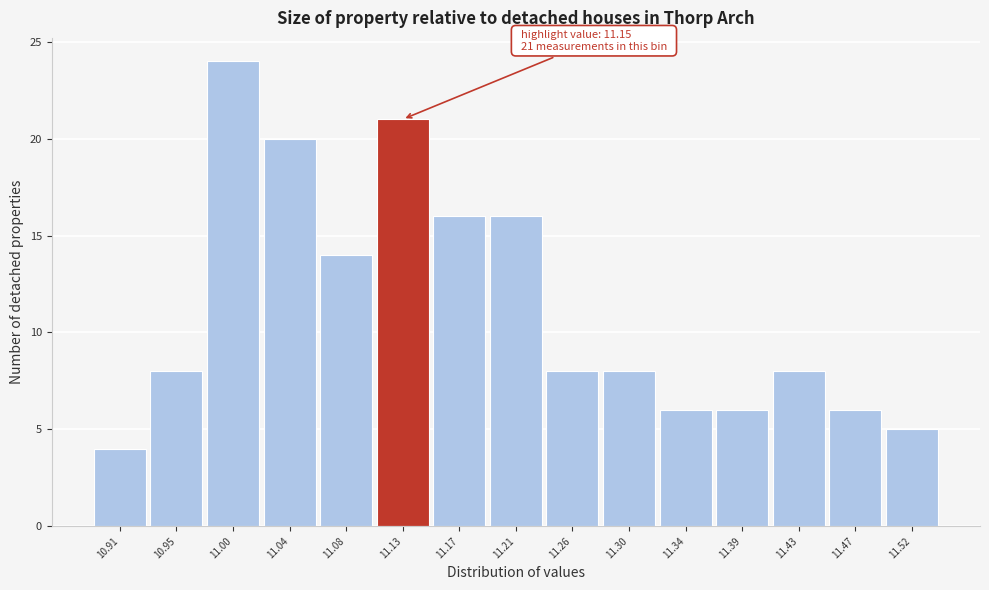

Reading left to right, transcribe all the data shown in this chart.

4	8	24	20	14	21	16	16	8	8	6	6	8	6	5